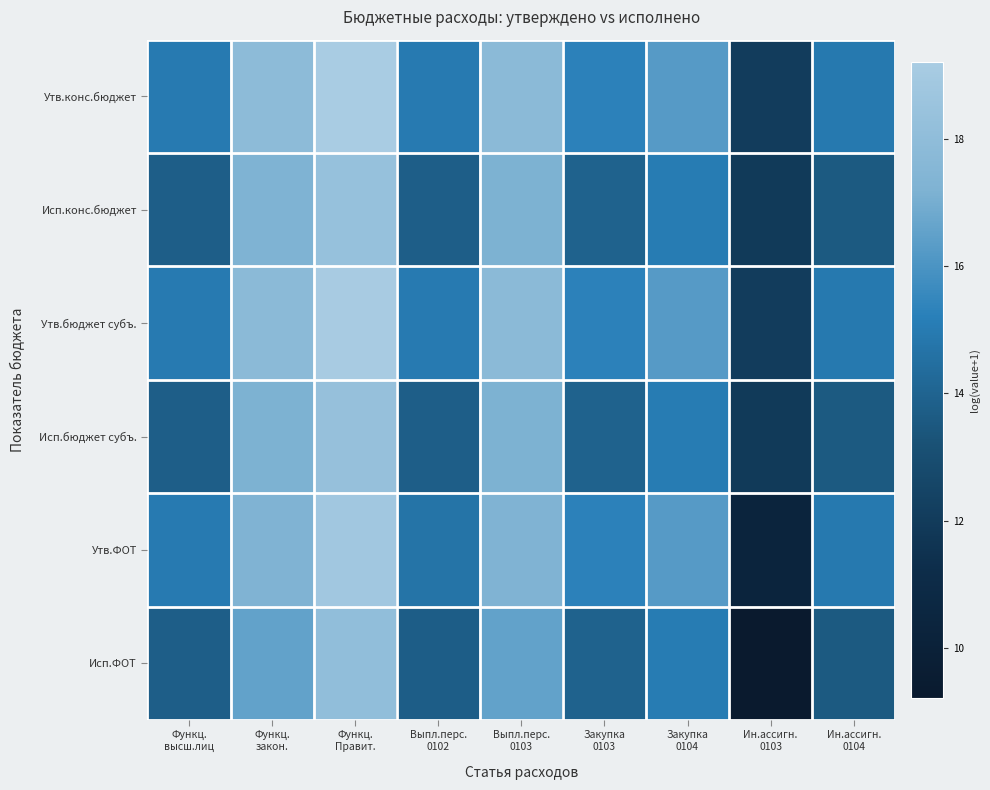

Reading left to right, transcribe all the data shown in this chart.

Утв.конс.бюджет: Функц.
высш.лиц=15.0	Функц.
закон.=17.9	Функц.
Правит.=19.2	Выпл.перс.
0102=15.0	Выпл.перс.
0103=17.8	Закупка
0103=15.3	Закупка
0104=16.3	Ин.ассигн.
0103=12.1	Ин.ассигн.
0104=15.0
Исп.конс.бюджет: Функц.
высш.лиц=13.8	Функц.
закон.=17.2	Функц.
Правит.=18.3	Выпл.перс.
0102=13.8	Выпл.перс.
0103=17.1	Закупка
0103=13.9	Закупка
0104=15.1	Ин.ассигн.
0103=11.9	Ин.ассигн.
0104=13.6
Утв.бюджет субъ.: Функц.
высш.лиц=15.0	Функц.
закон.=17.8	Функц.
Правит.=19.1	Выпл.перс.
0102=15.0	Выпл.перс.
0103=17.8	Закупка
0103=15.3	Закупка
0104=16.3	Ин.ассигн.
0103=12.1	Ин.ассигн.
0104=15.0
Исп.бюджет субъ.: Функц.
высш.лиц=13.8	Функц.
закон.=17.1	Функц.
Правит.=18.3	Выпл.перс.
0102=13.8	Выпл.перс.
0103=17.1	Закупка
0103=13.9	Закупка
0104=15.1	Ин.ассигн.
0103=11.9	Ин.ассигн.
0104=13.6
Утв.ФОТ: Функц.
высш.лиц=15.0	Функц.
закон.=17.3	Функц.
Правит.=18.8	Выпл.перс.
0102=14.7	Выпл.перс.
0103=17.3	Закупка
0103=15.3	Закупка
0104=16.3	Ин.ассигн.
0103=10.4	Ин.ассигн.
0104=15.0
Исп.ФОТ: Функц.
высш.лиц=13.8	Функц.
закон.=16.6	Функц.
Правит.=18.1	Выпл.перс.
0102=13.7	Выпл.перс.
0103=16.6	Закупка
0103=13.9	Закупка
0104=15.1	Ин.ассигн.
0103=9.2	Ин.ассигн.
0104=13.6